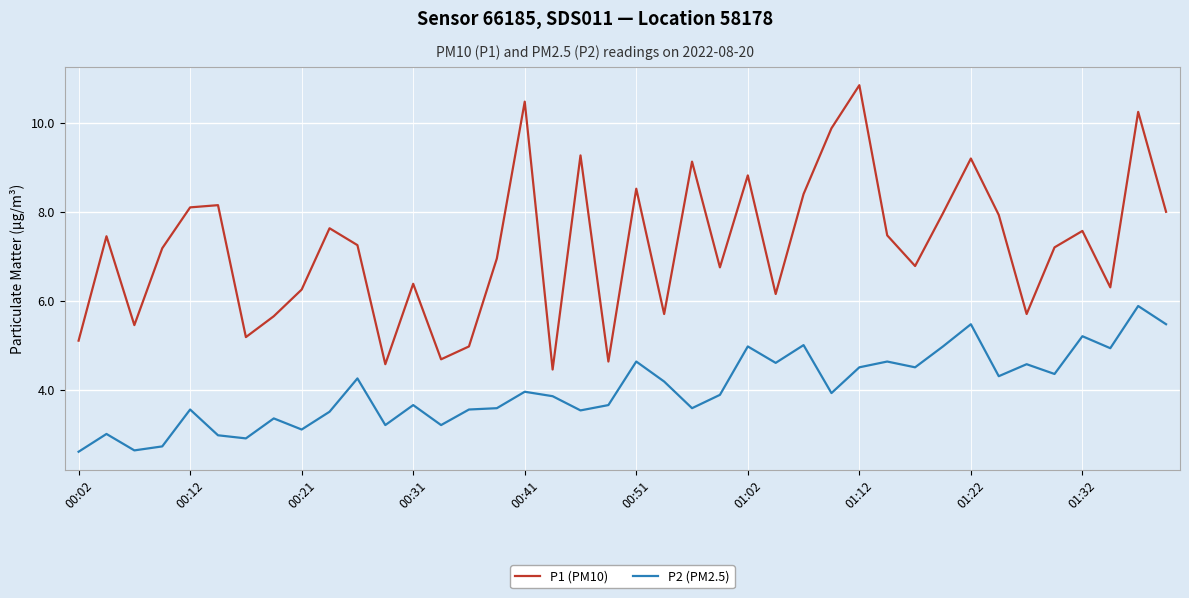

Rank the series by their average value, from highest to lowest.

P1 (PM10), P2 (PM2.5)